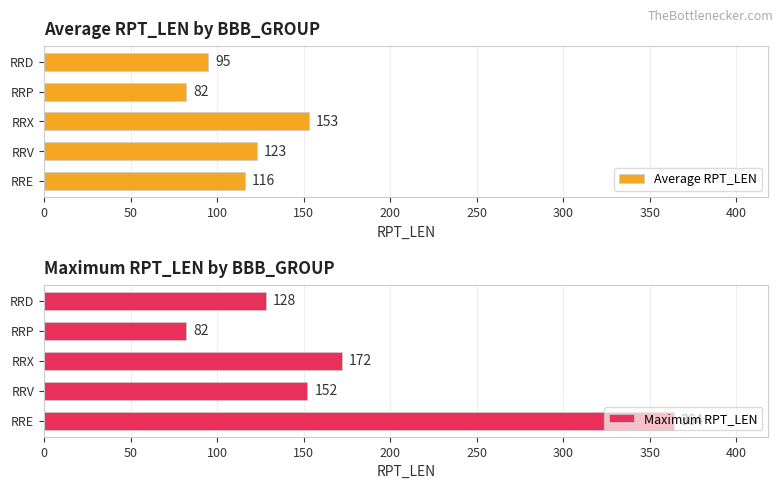

How many values in the Average RPT_LEN series are below 116?

2